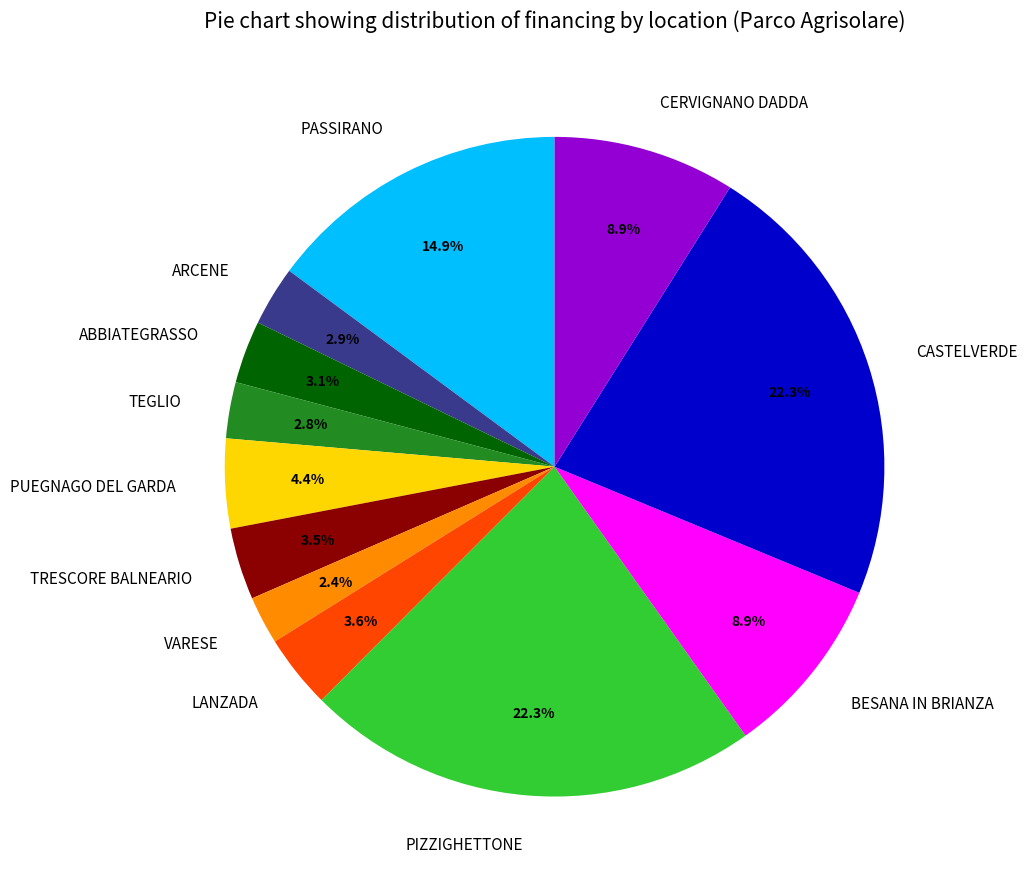

To the nearest percent, what is the combined percentage of PUEGNAGO DEL GARDA and TRESCORE BALNEARIO?

8%